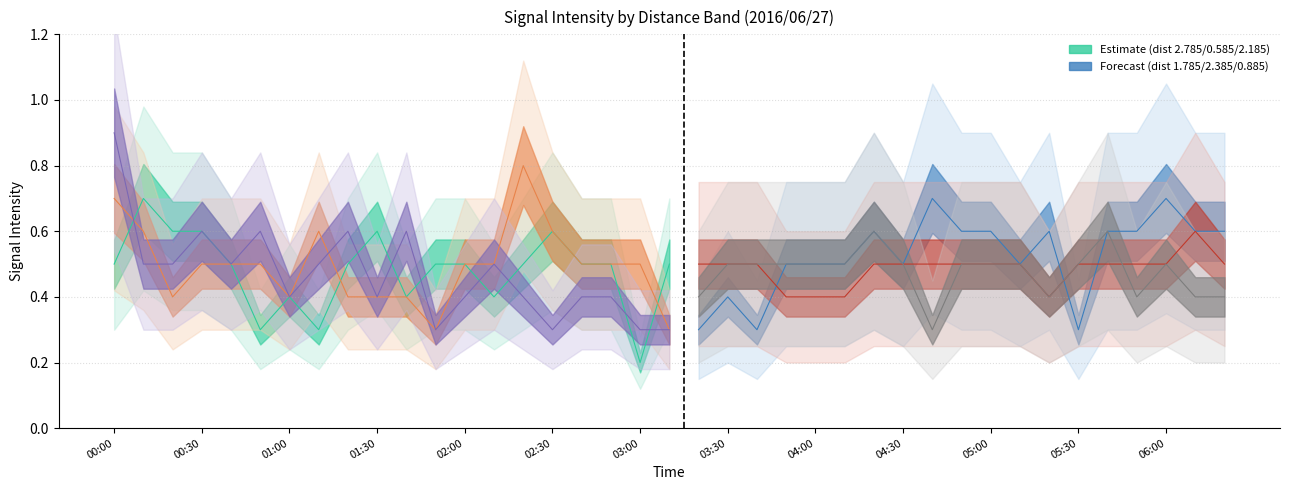

What is the minimum value for 2.385?

0.2